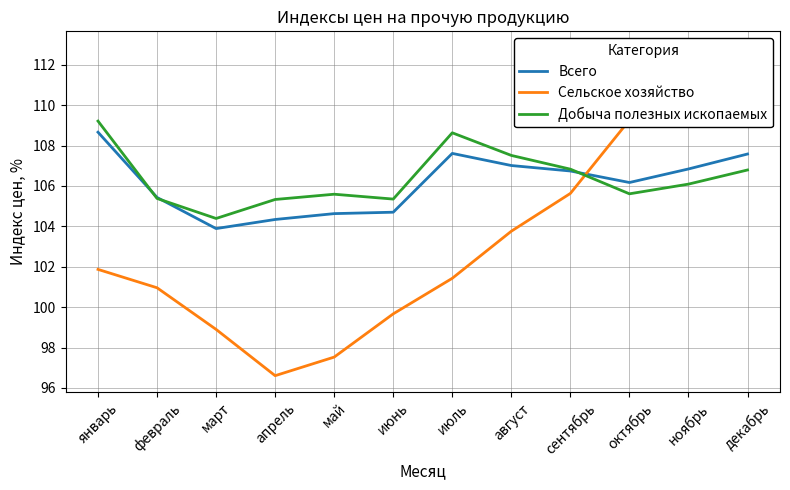

List the labels in order of Всего value, largest first.

январь, июль, декабрь, август, ноябрь, сентябрь, октябрь, февраль, июнь, май, апрель, март